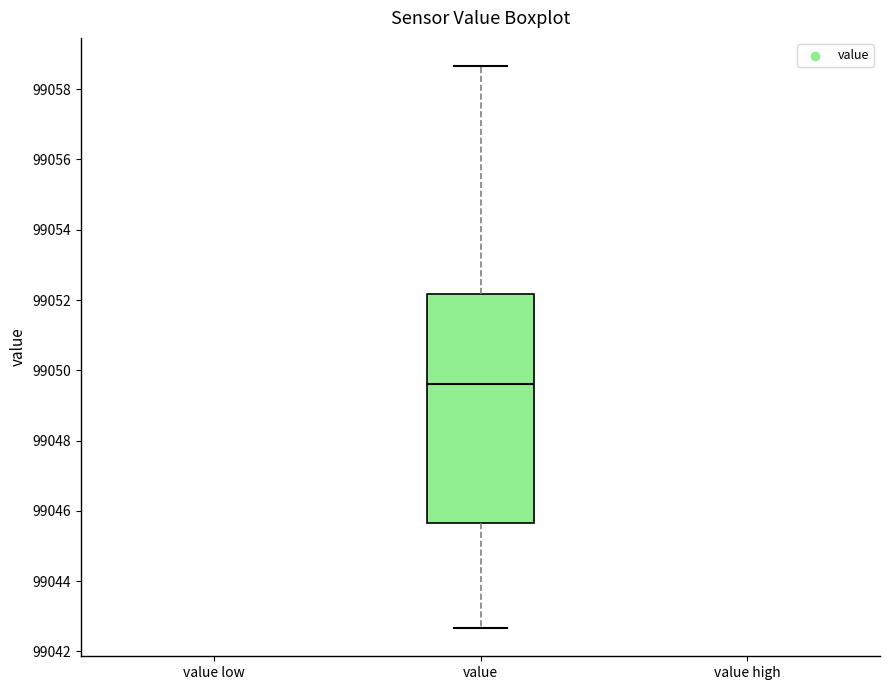

Read this box plot against the y-axis: the position of the median line, the range covered by the box, and the ends of both whiskers. The values are not printed on the chart, so give them approximately, as read against the axis.

median 99049.6, box 99045.6 to 99052.2, whiskers 99042.6 to 99058.6